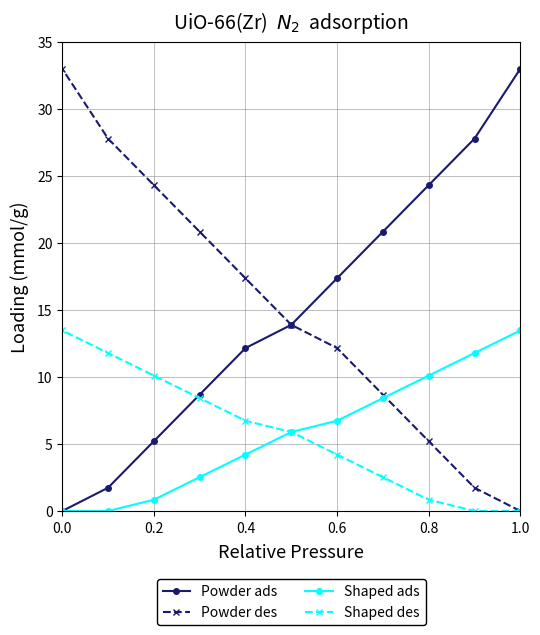

Is it true that Powder des equals 24.3 at 0.2?

True